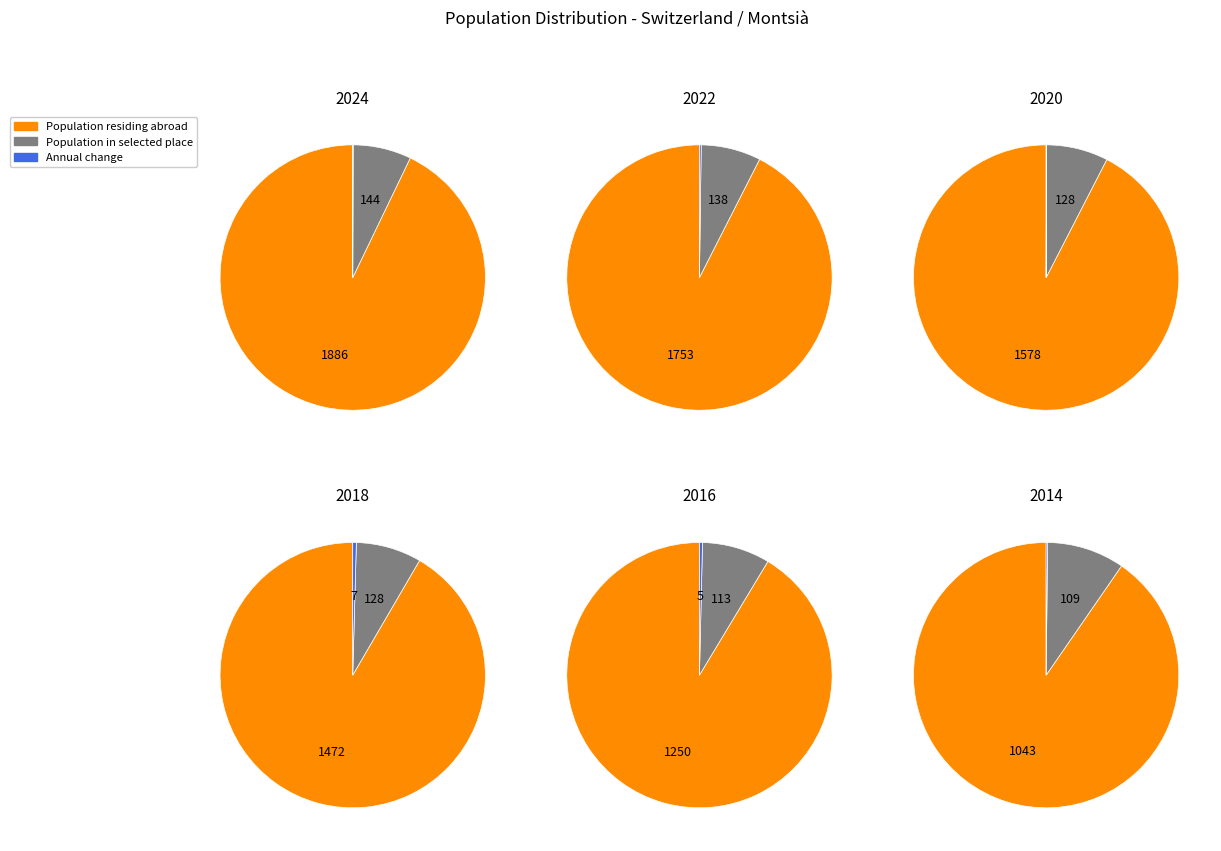

How many segments does this pie chart have?

12